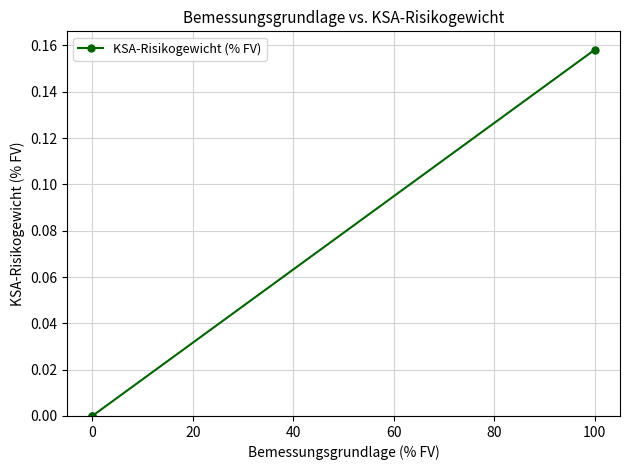

Is it true that the value at 0 is 0.0?

True